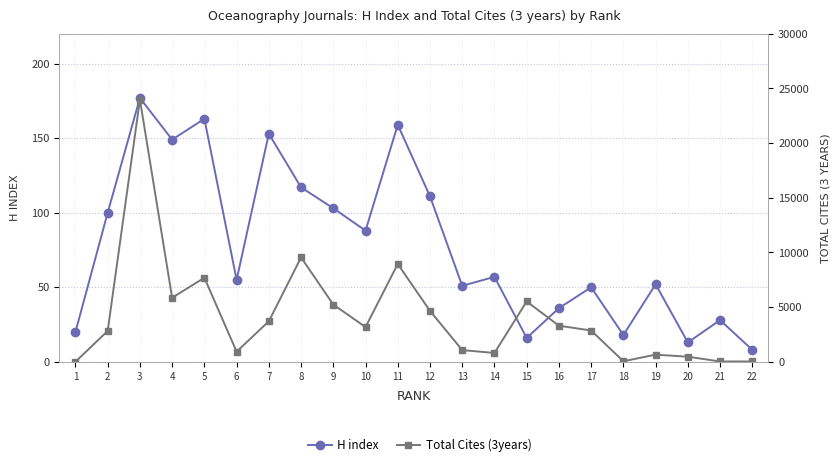

Where is the first local minimum for H index?

4